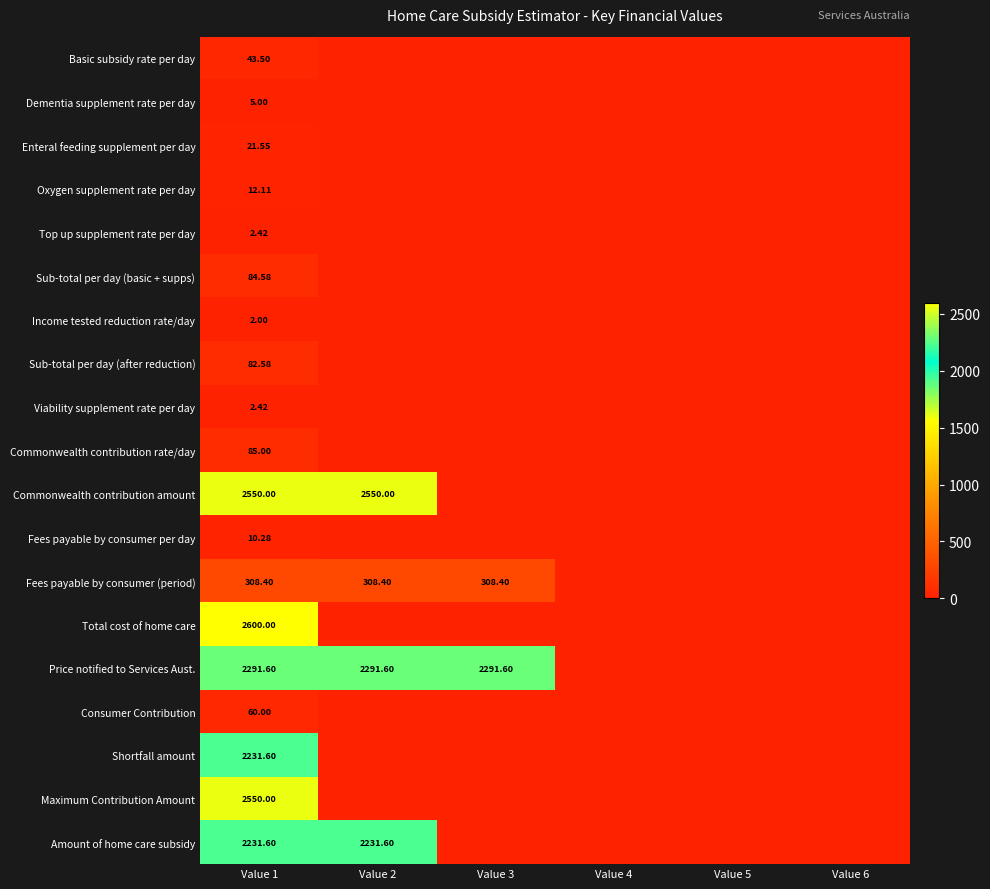

Is the value of Maximum Contribution Amount at Value 1 greater than the value of Income tested reduction rate/day at Value 1?

Yes